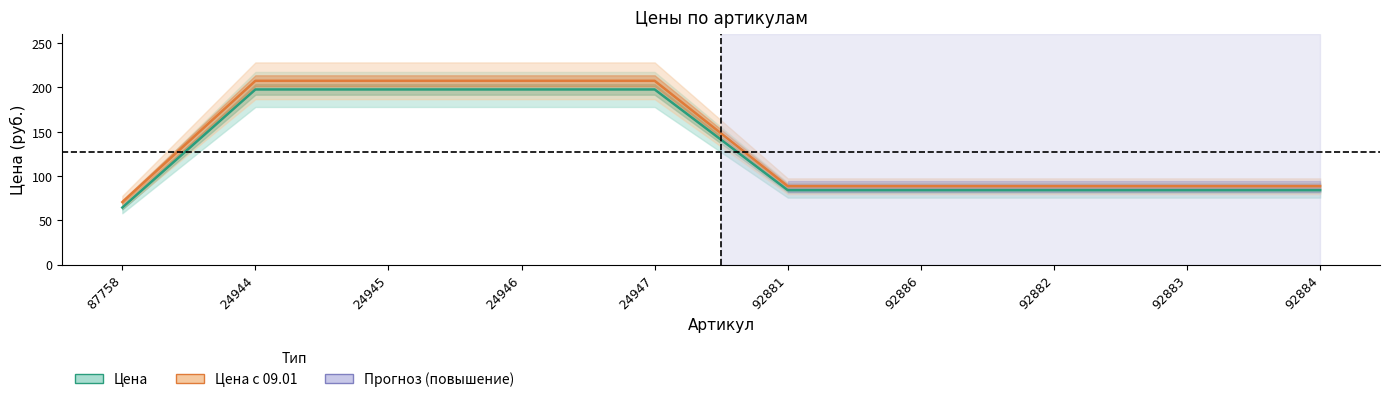

What is the sum of all Цена values?

1275.3